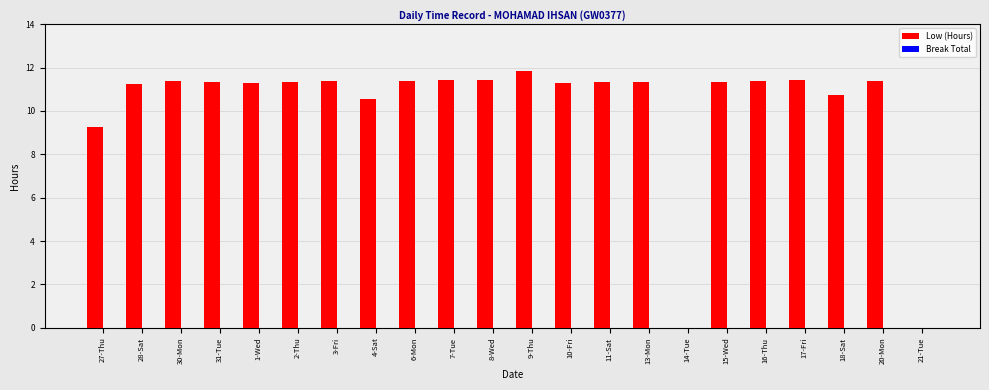

Approximately how many times larger is the value at 31-Tue compared to 8-Wed?

1.0